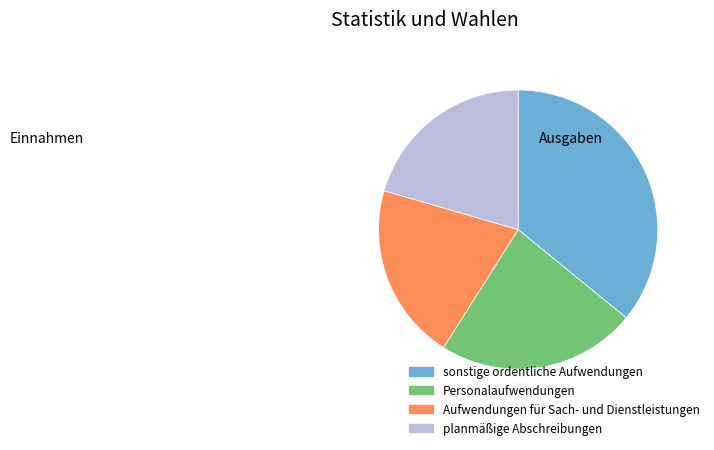

Is there any slice that represents more than half of the pie?

No